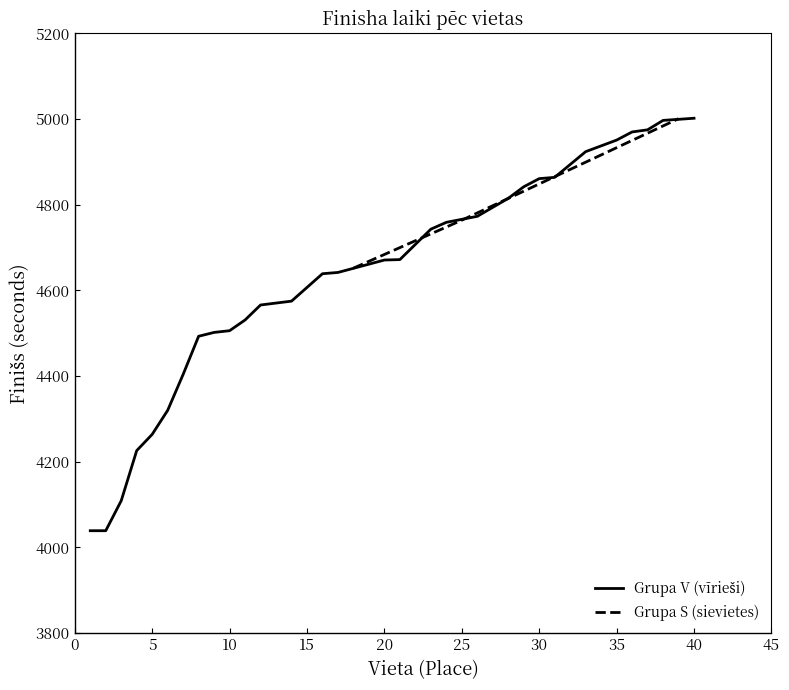

What is the highest value of the Grupa S (sievietes) series?

5001